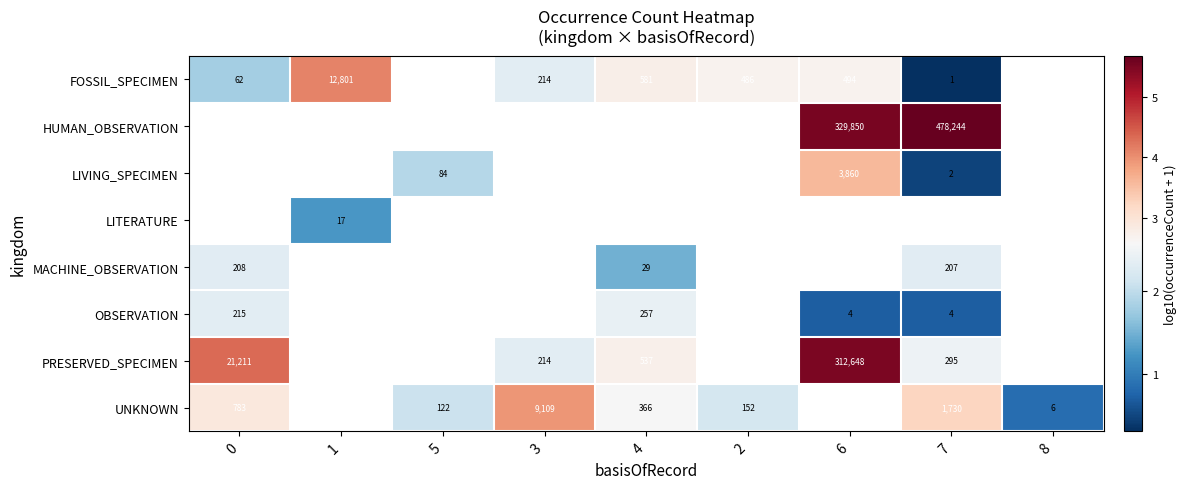

What is the minimum value for PRESERVED_SPECIMEN?

2.3